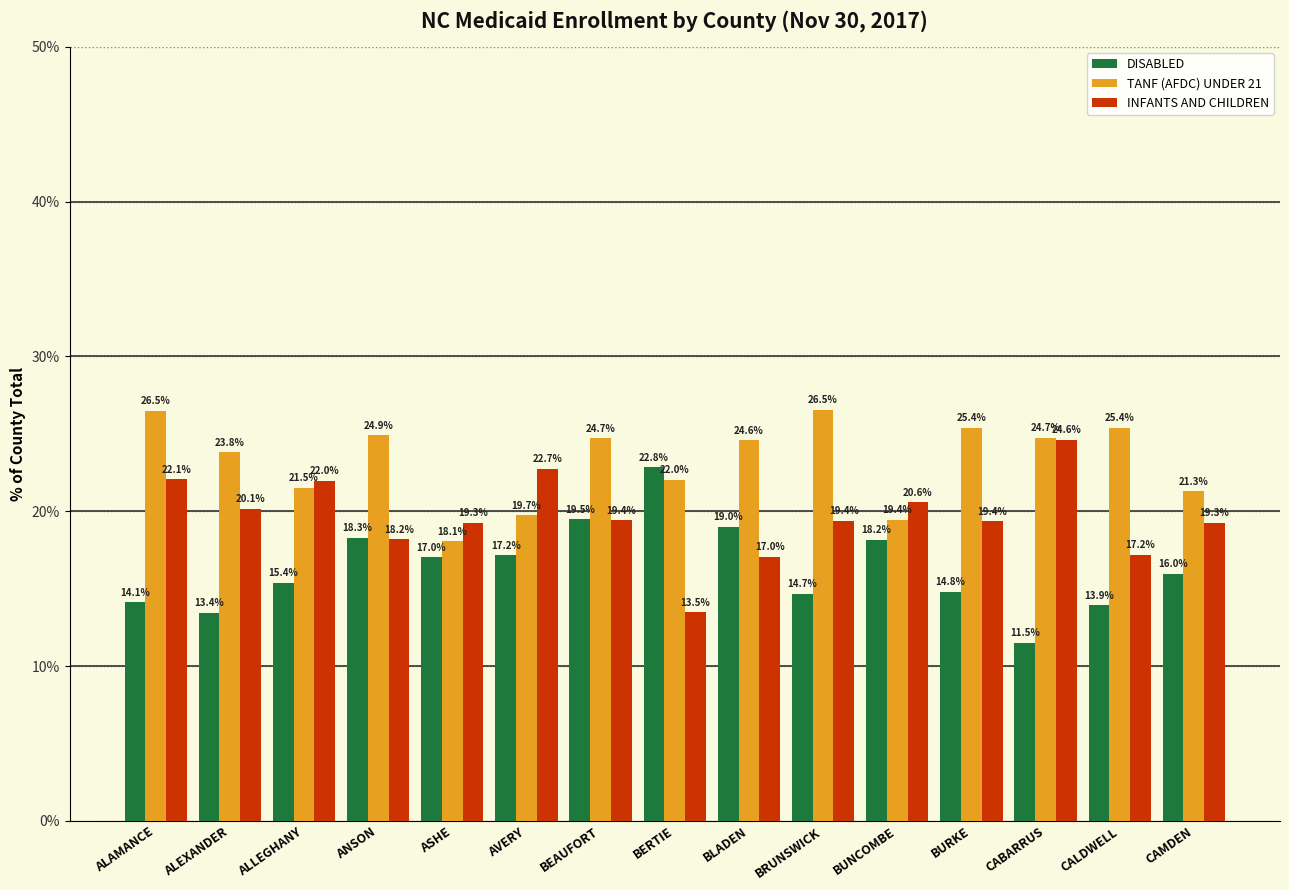

How many bars are there in each group?

3